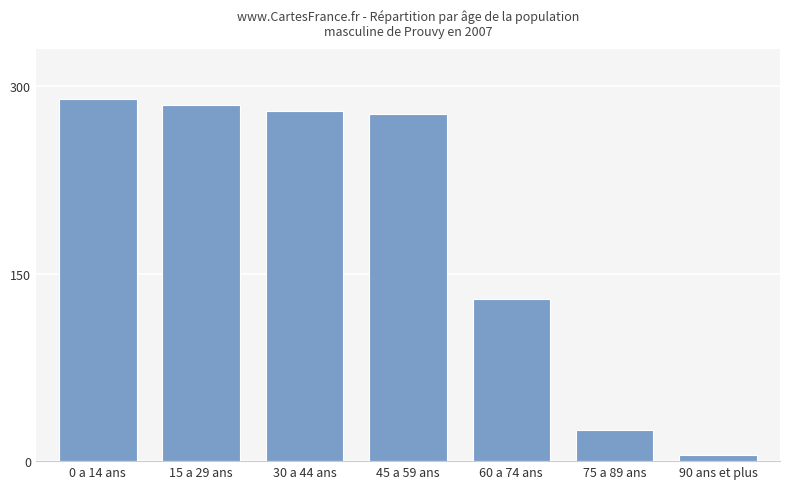

Between 30 a 44 ans and 75 a 89 ans, which is larger?

30 a 44 ans